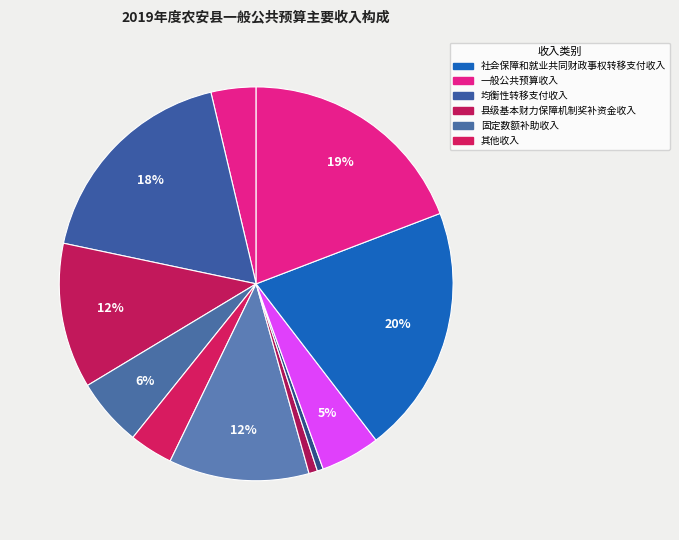

How many slices are in this pie chart?

11